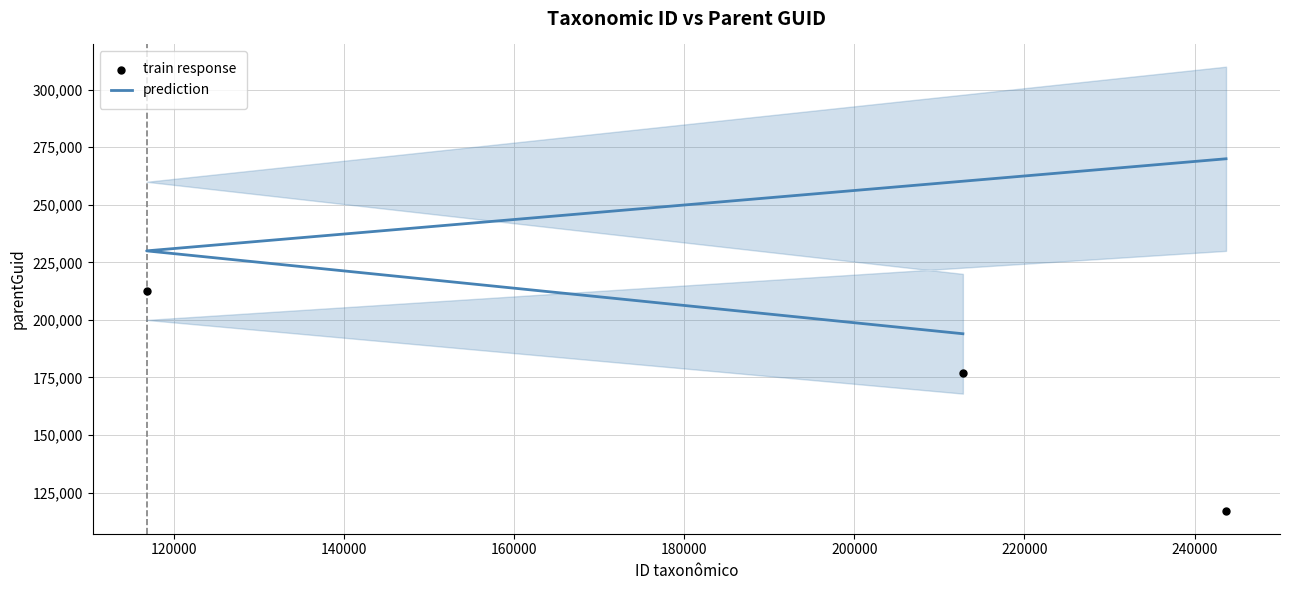

Is the value of prediction at 140000 greater than the value of train response at 120000?

Yes